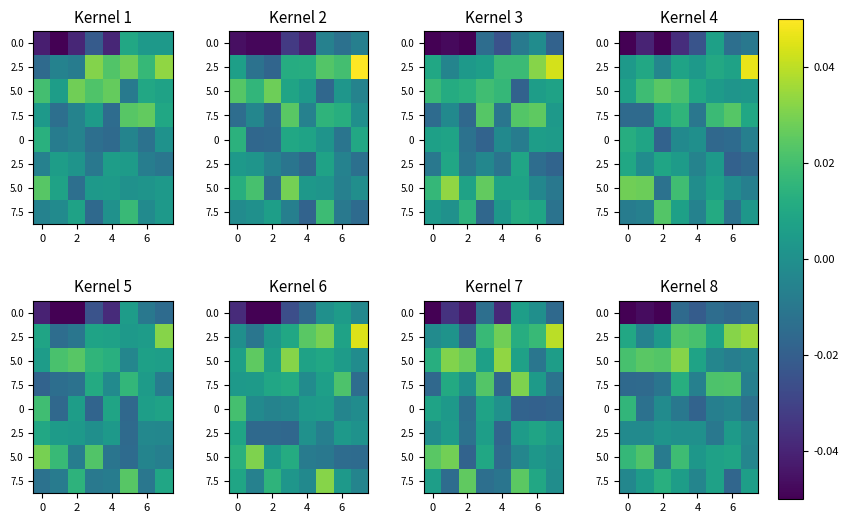

At how many categories does at least one series exceed 0?

8